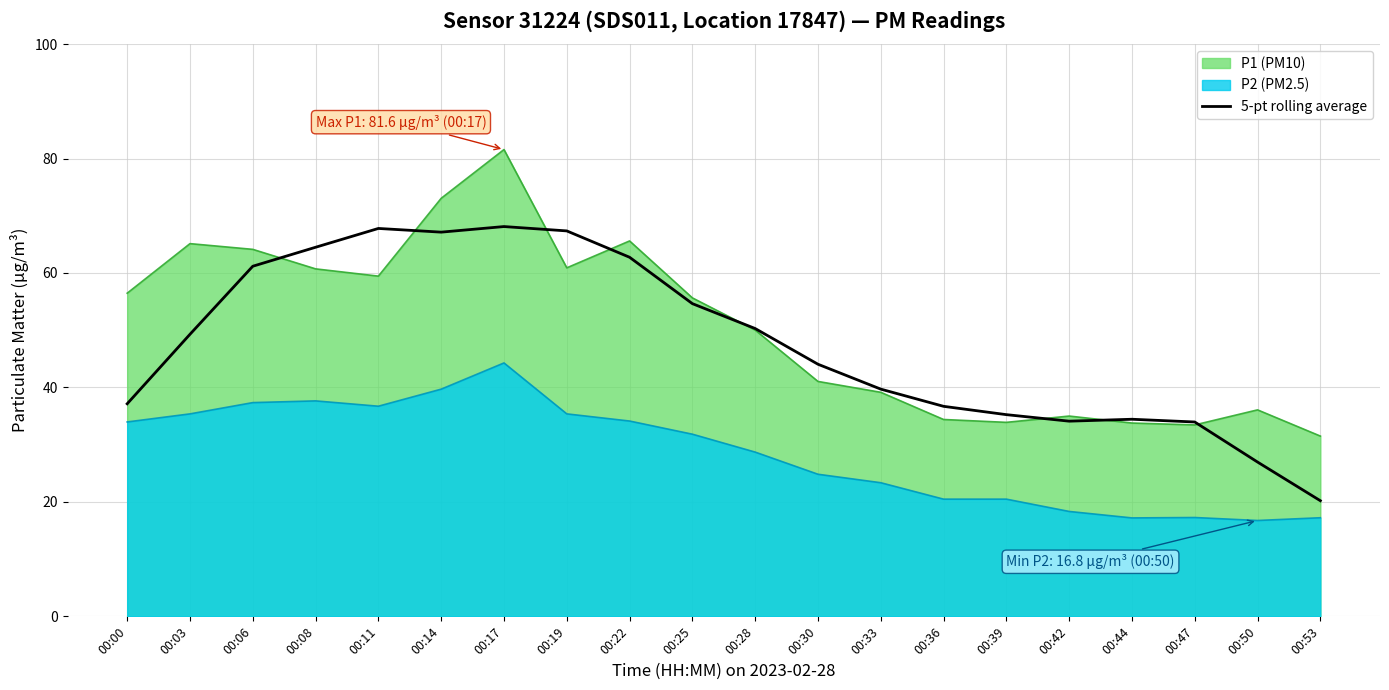

How many interior local peaks (higher than both neighbors) does the data have?

3